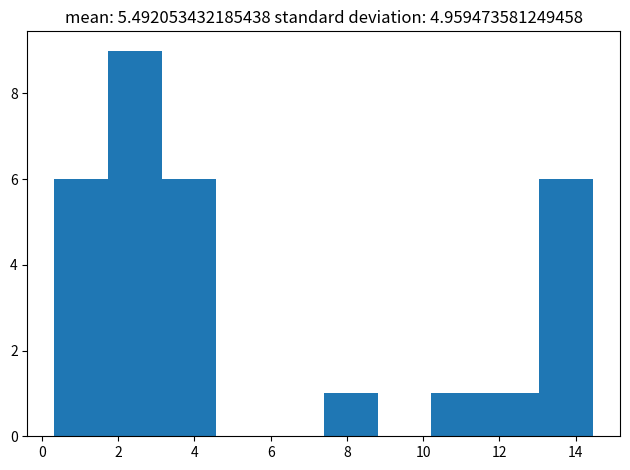

Reading left to right, transcribe this chart: for each bar, give the range it covers on the x-axis and its height. Neither the bar edges nor the heights are printed on the chart, so give them approximately, as read against the axes.

0.4 to 1.8: 6
1.8 to 3.2: 9
3.2 to 4.6: 6
4.6 to 6.0: 0
6.0 to 7.4: 0
7.4 to 8.8: 1
8.8 to 10.2: 0
10.2 to 11.6: 1
11.6 to 13.0: 1
13.0 to 14.4: 6